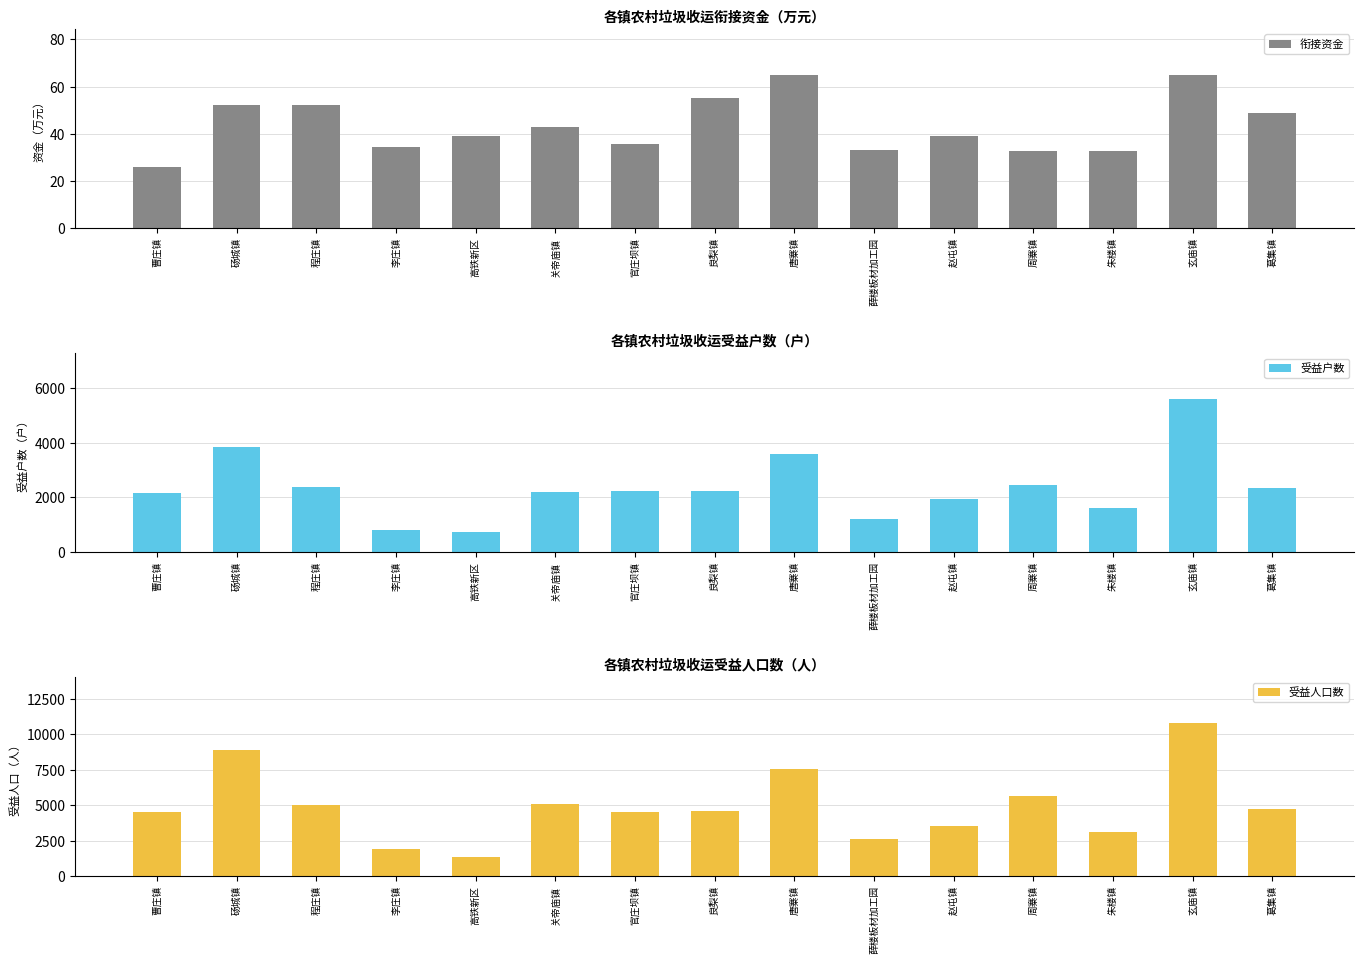

The 受益人口数 series shows 3115.0 at 朱楼镇. True or false?

True